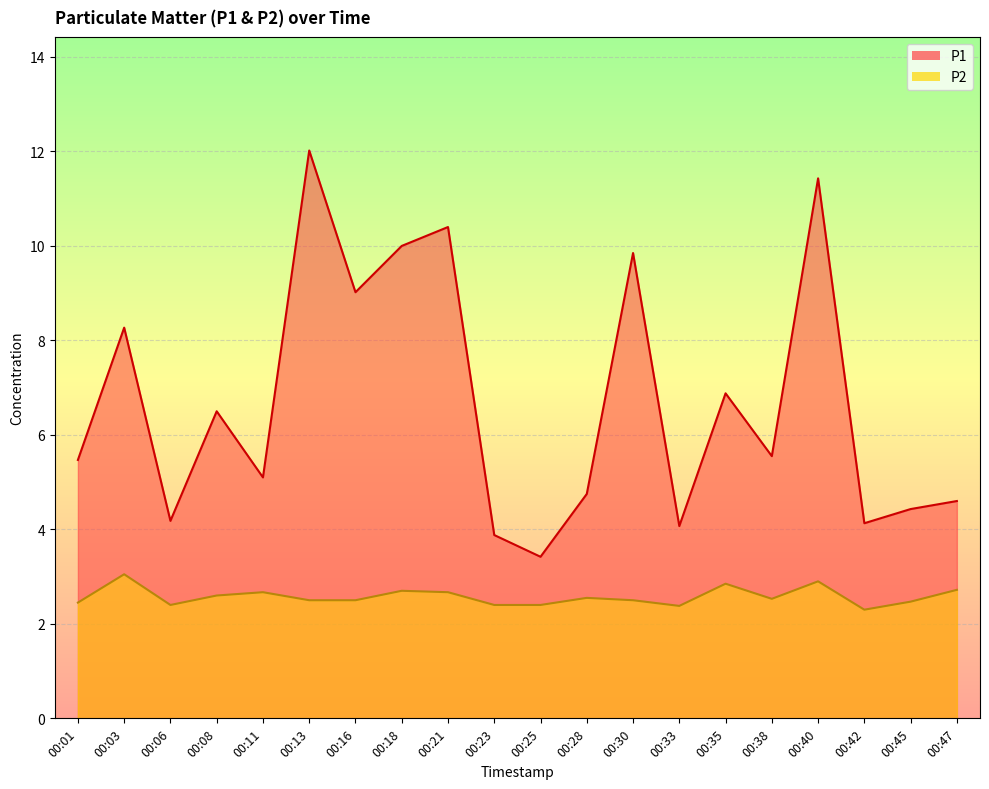

What is the sum of the P1 values at 00:33 and 00:45?

8.5